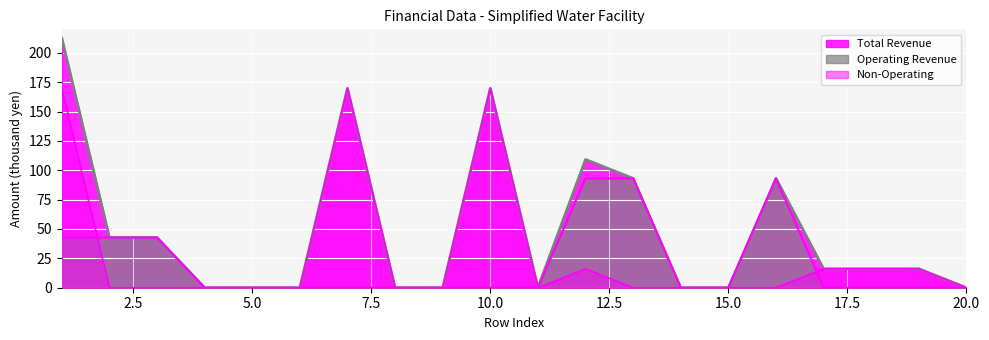

How many lines are shown in the chart?

3